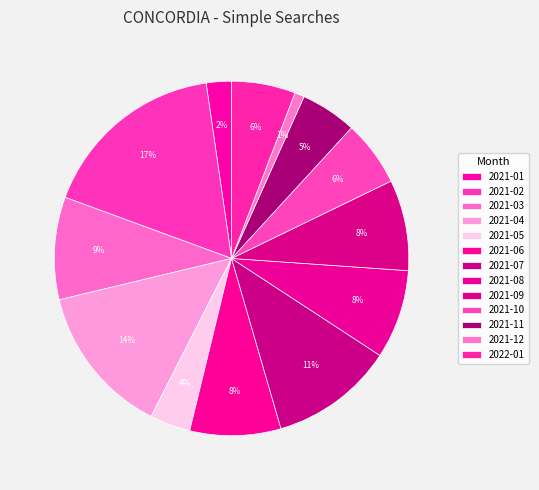

What percentage is the 2021-05 slice, to the nearest percent?

4%